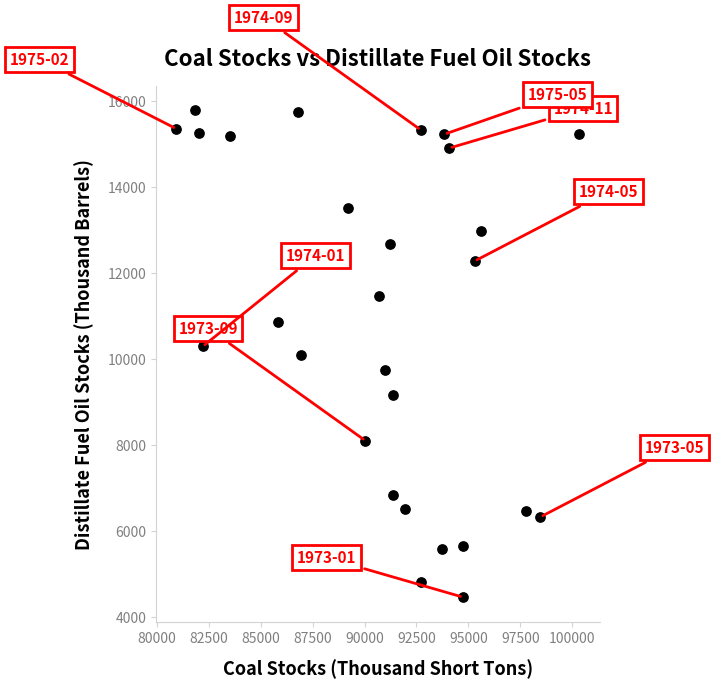

What is the range of Y values (max minus min)?

11316.9